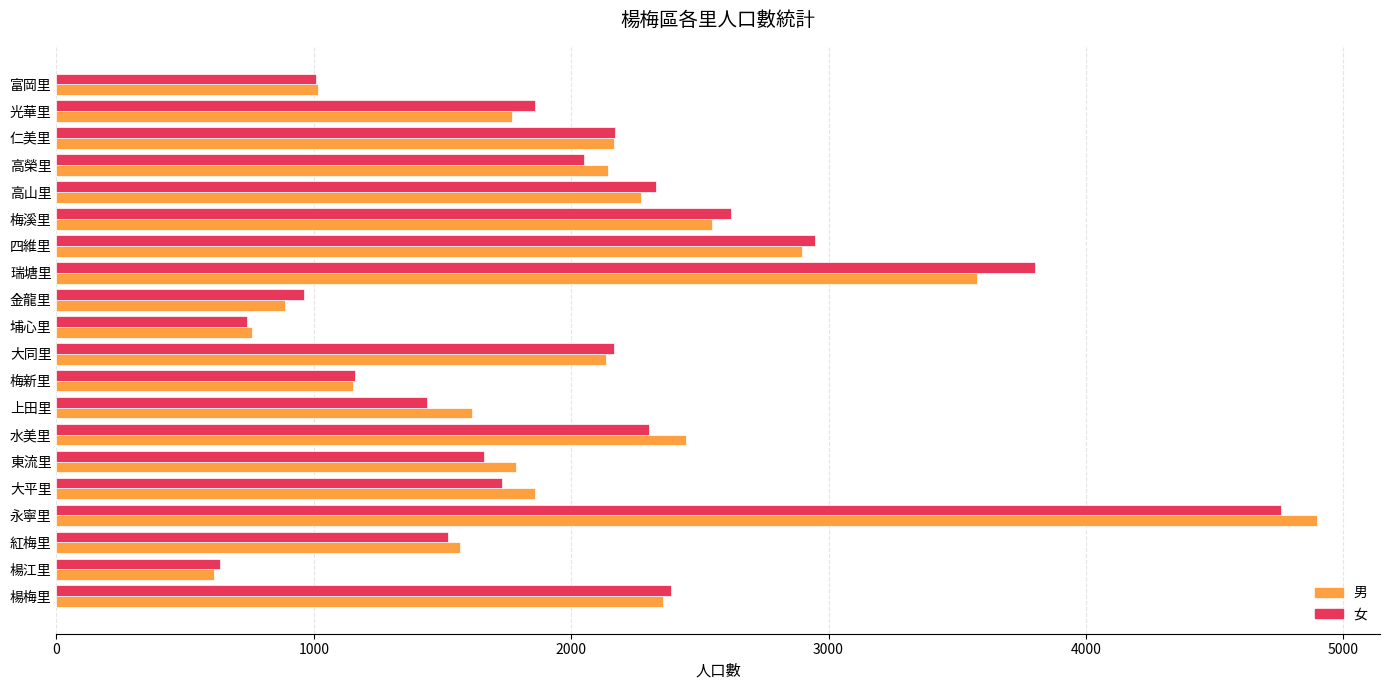

Which category has the highest value in the 男 series?

永寧里